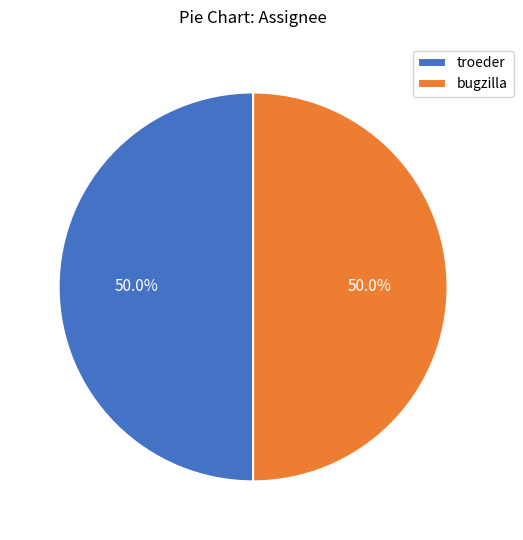

Is it true that bugzilla is 42% of the pie?

False